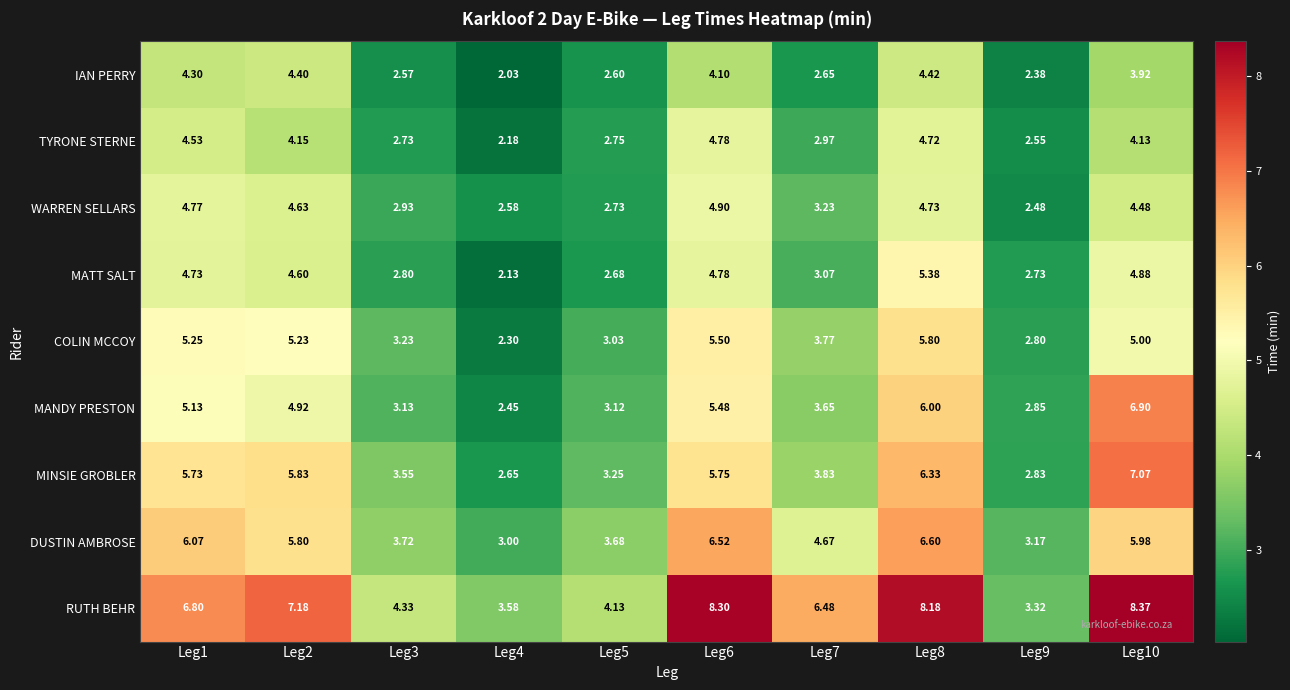

Between Leg9 and Leg10, which series saw the biggest shift?

RUTH BEHR